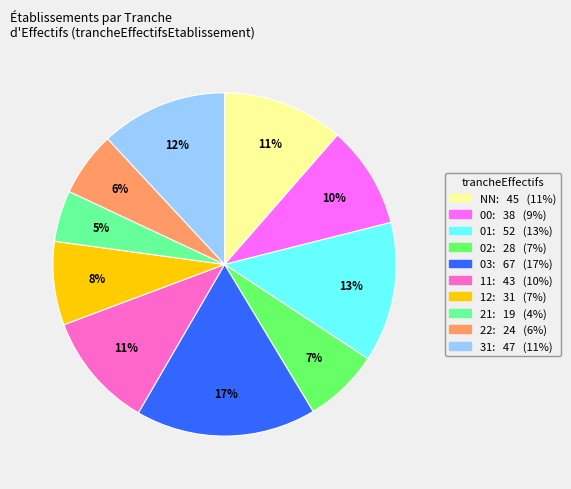

To the nearest percent, what portion does 03 represent?

17%